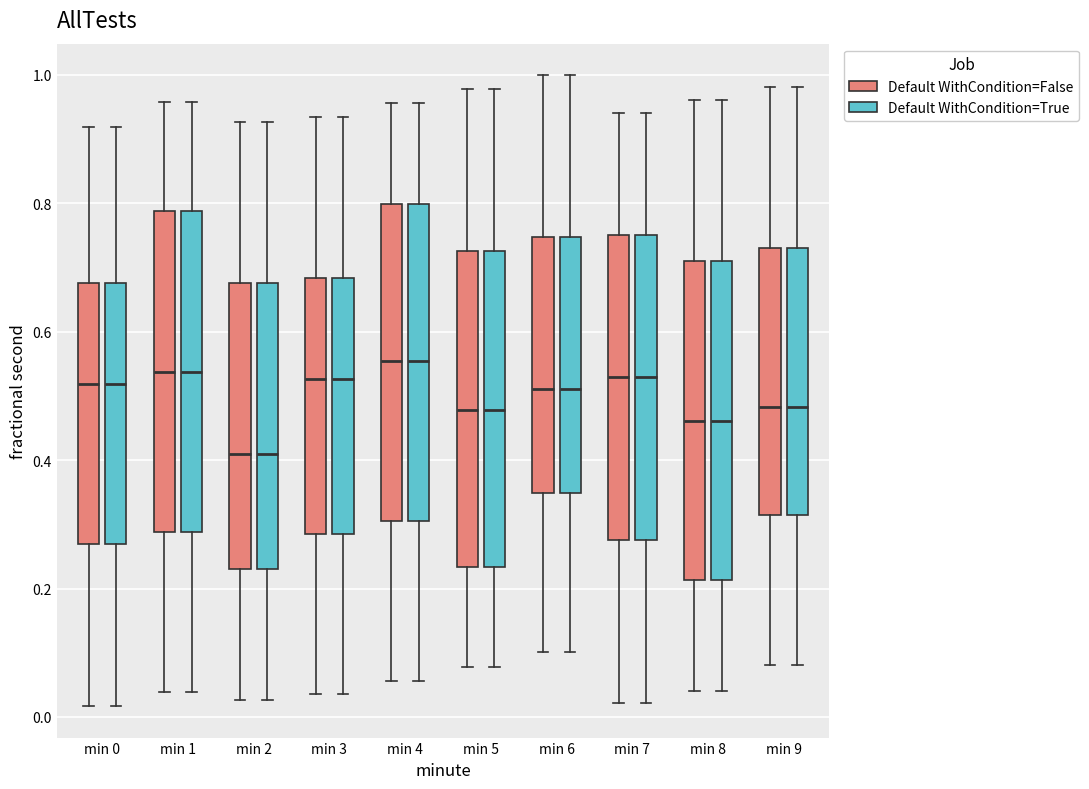

Reading left to right, transcribe this box plot: for each box, give where its median line is, the range the box spans, and where its two whiskers end, as read against the y-axis. The values are not printed on the chart, so give them approximately, as read against the axis.

min 0 (Default WithCondition=False): median 0.52, box 0.26 to 0.68, whiskers 0.02 to 0.92
min 0 (Default WithCondition=True): median 0.52, box 0.26 to 0.68, whiskers 0.02 to 0.92
min 1 (Default WithCondition=False): median 0.54, box 0.28 to 0.78, whiskers 0.04 to 0.96
min 1 (Default WithCondition=True): median 0.54, box 0.28 to 0.78, whiskers 0.04 to 0.96
min 2 (Default WithCondition=False): median 0.40, box 0.22 to 0.68, whiskers 0.02 to 0.92
min 2 (Default WithCondition=True): median 0.40, box 0.22 to 0.68, whiskers 0.02 to 0.92
min 3 (Default WithCondition=False): median 0.52, box 0.28 to 0.68, whiskers 0.04 to 0.94
min 3 (Default WithCondition=True): median 0.52, box 0.28 to 0.68, whiskers 0.04 to 0.94
min 4 (Default WithCondition=False): median 0.56, box 0.30 to 0.80, whiskers 0.06 to 0.96
min 4 (Default WithCondition=True): median 0.56, box 0.30 to 0.80, whiskers 0.06 to 0.96
min 5 (Default WithCondition=False): median 0.48, box 0.24 to 0.72, whiskers 0.08 to 0.98
min 5 (Default WithCondition=True): median 0.48, box 0.24 to 0.72, whiskers 0.08 to 0.98
min 6 (Default WithCondition=False): median 0.52, box 0.34 to 0.74, whiskers 0.10 to 1.00
min 6 (Default WithCondition=True): median 0.52, box 0.34 to 0.74, whiskers 0.10 to 1.00
min 7 (Default WithCondition=False): median 0.54, box 0.28 to 0.76, whiskers 0.02 to 0.94
min 7 (Default WithCondition=True): median 0.54, box 0.28 to 0.76, whiskers 0.02 to 0.94
min 8 (Default WithCondition=False): median 0.46, box 0.22 to 0.72, whiskers 0.04 to 0.96
min 8 (Default WithCondition=True): median 0.46, box 0.22 to 0.72, whiskers 0.04 to 0.96
min 9 (Default WithCondition=False): median 0.48, box 0.32 to 0.74, whiskers 0.08 to 0.98
min 9 (Default WithCondition=True): median 0.48, box 0.32 to 0.74, whiskers 0.08 to 0.98